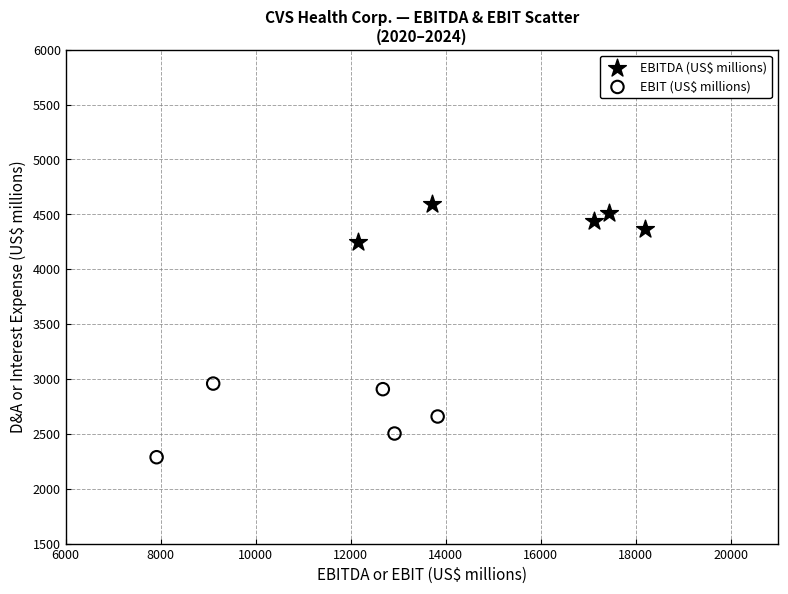

Which series has the widest spread of Y values?

EBIT (US$ millions)